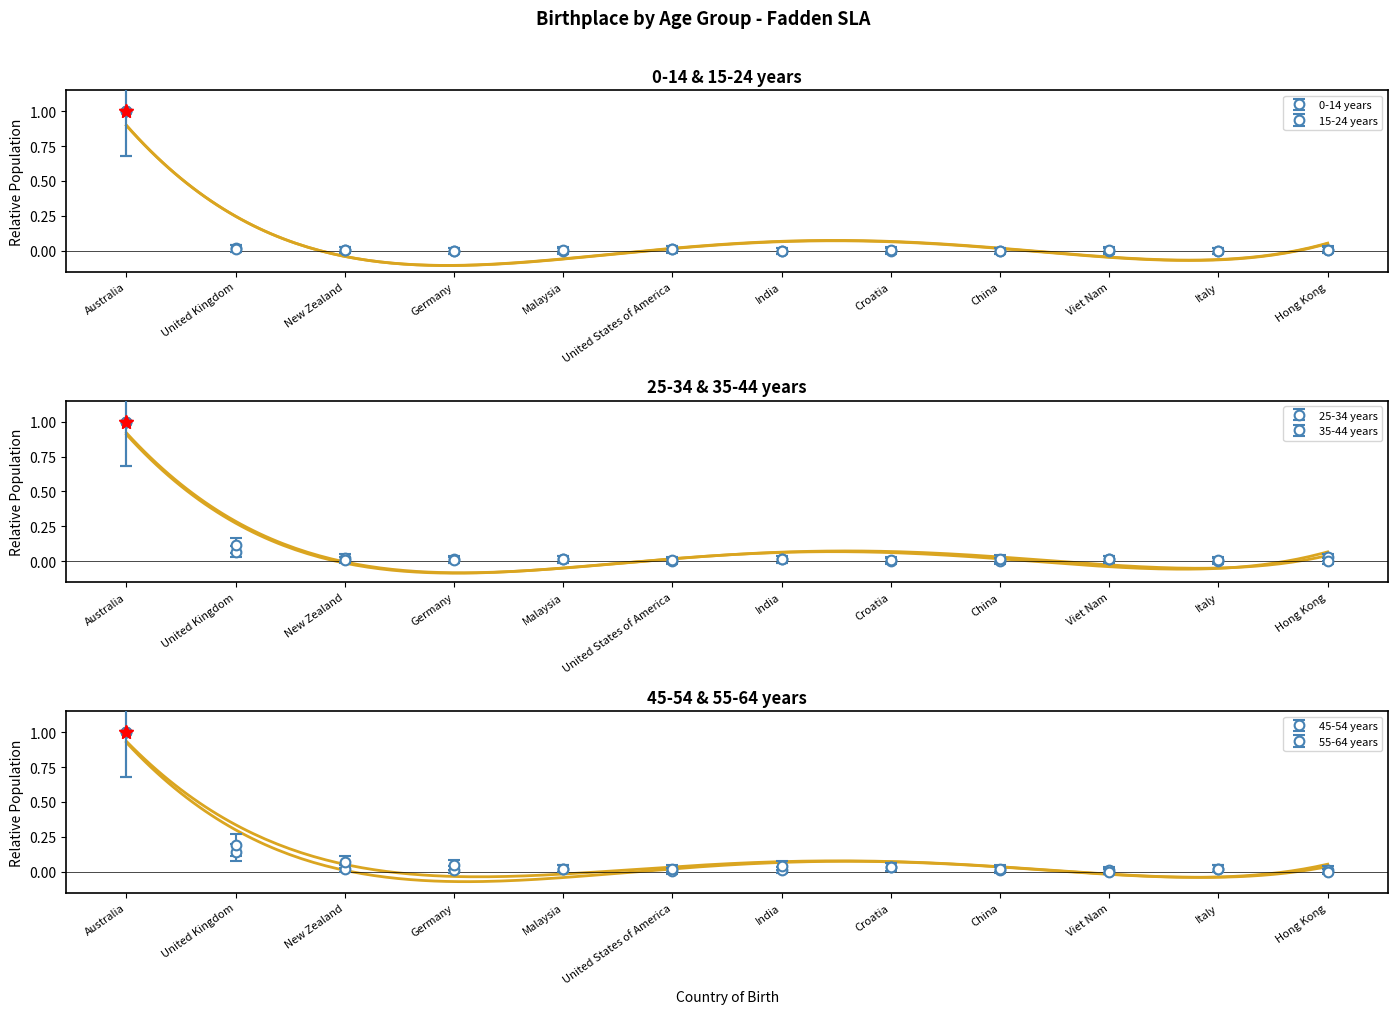

What position from the left is New Zealand?

3